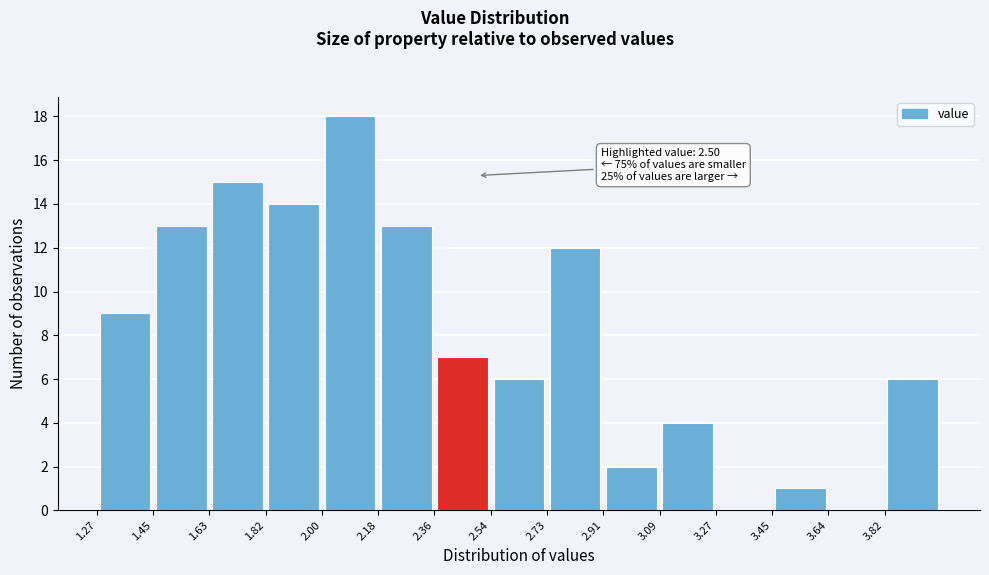

Which range on the x-axis has the tallest bar?

1.998 to 2.180